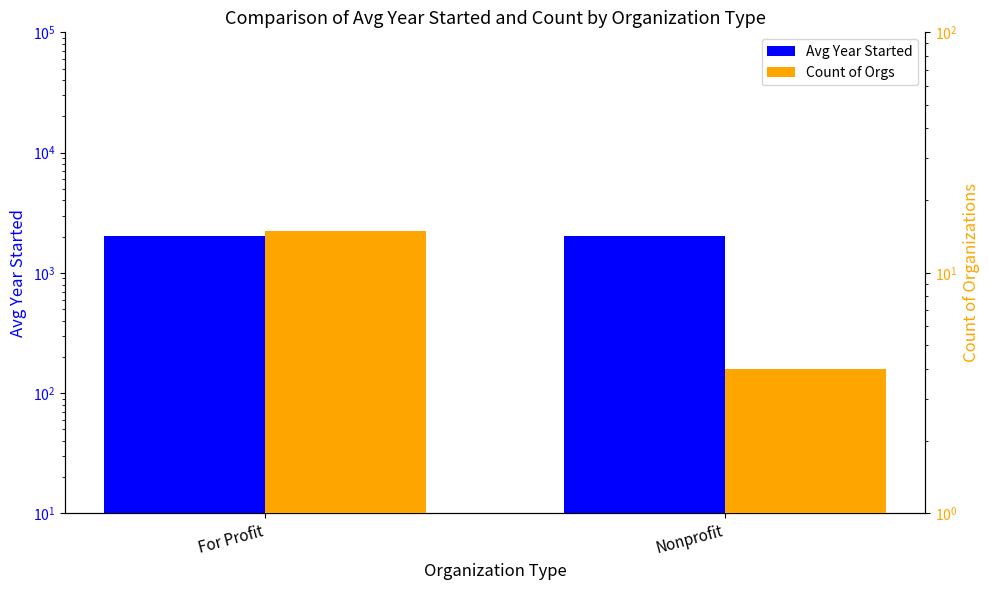

At which label does Avg Year Started first exceed 2012?

For Profit